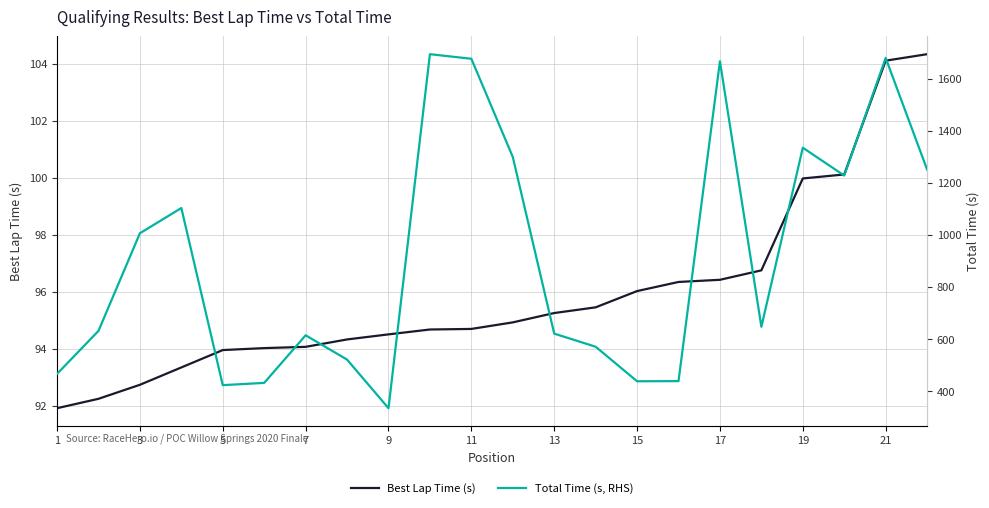

How many values in the Best Lap Time (s) series exceed 94?

17